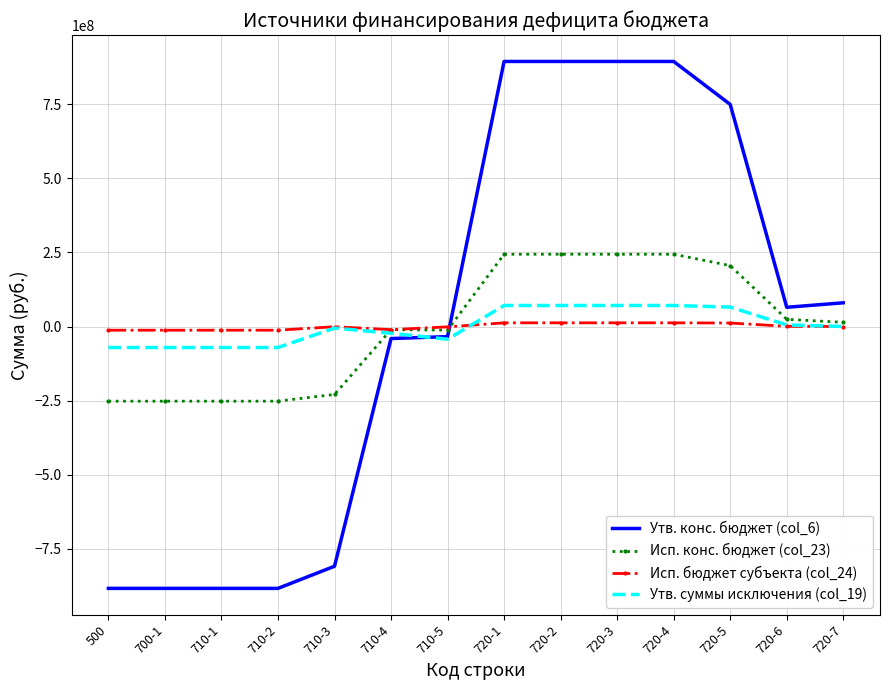

Rank the series at 720-3 from highest to lowest value.

Утв. конс. бюджет (col_6), Исп. конс. бюджет (col_23), Утв. суммы исключения (col_19), Исп. бюджет субъекта (col_24)